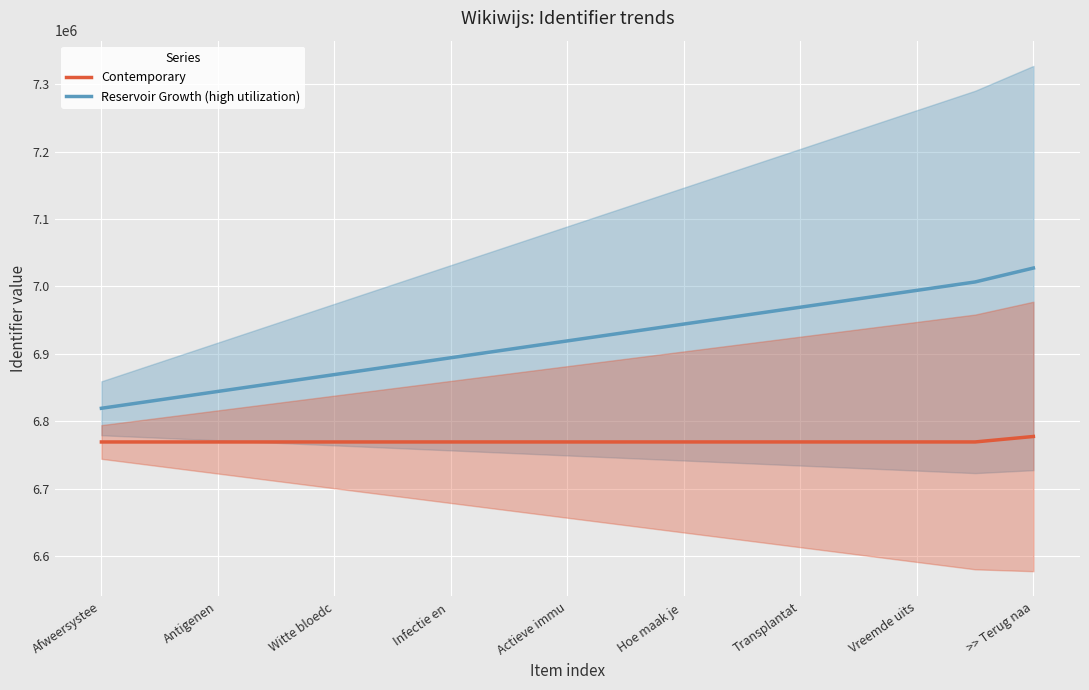

Is the value of Reservoir Growth (high utilization) at 9 greater than the value of Contemporary at 15?

Yes